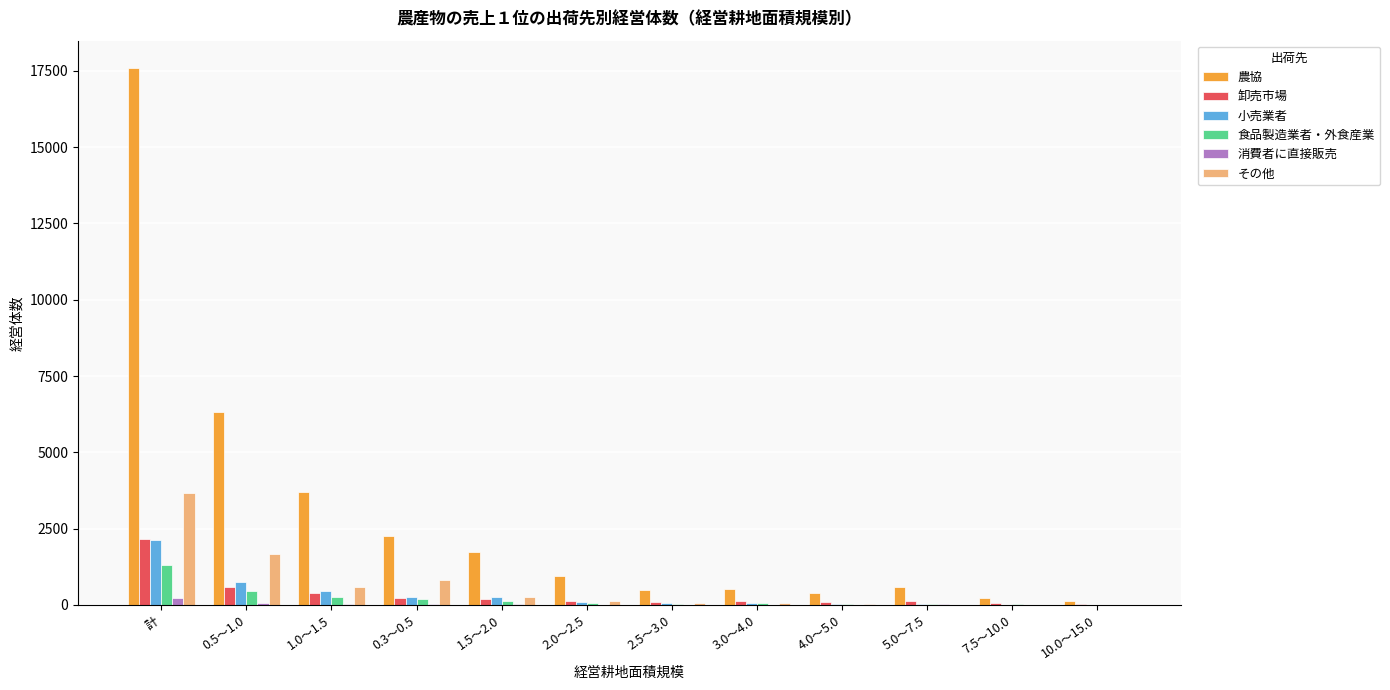

What is the maximum value for 食品製造業者・外食産業?

1300